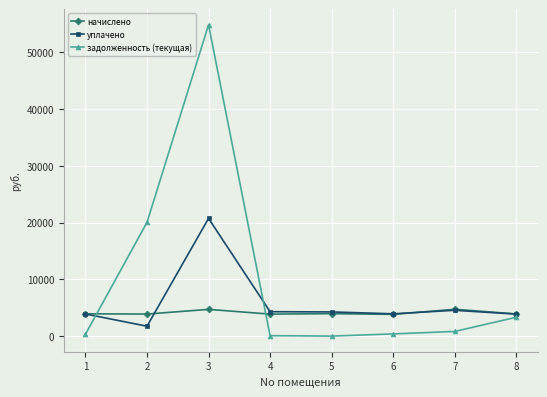

Rank the series by their average value, from lowest to highest.

начислено, уплачено, задолженность (текущая)